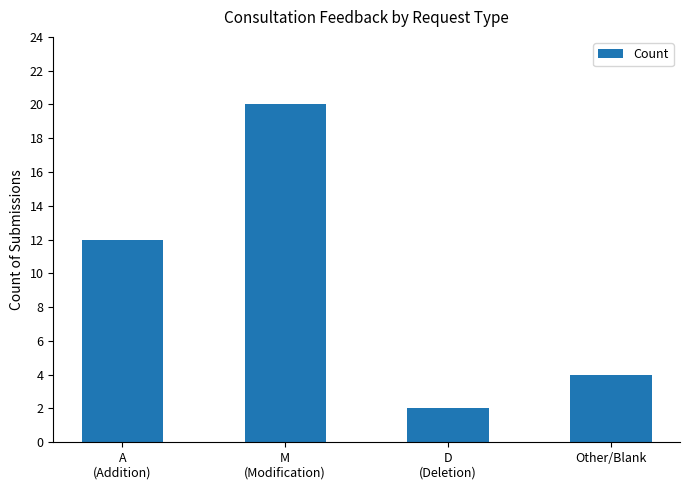

Reading left to right, transcribe all the data shown in this chart.

12	20	2	4